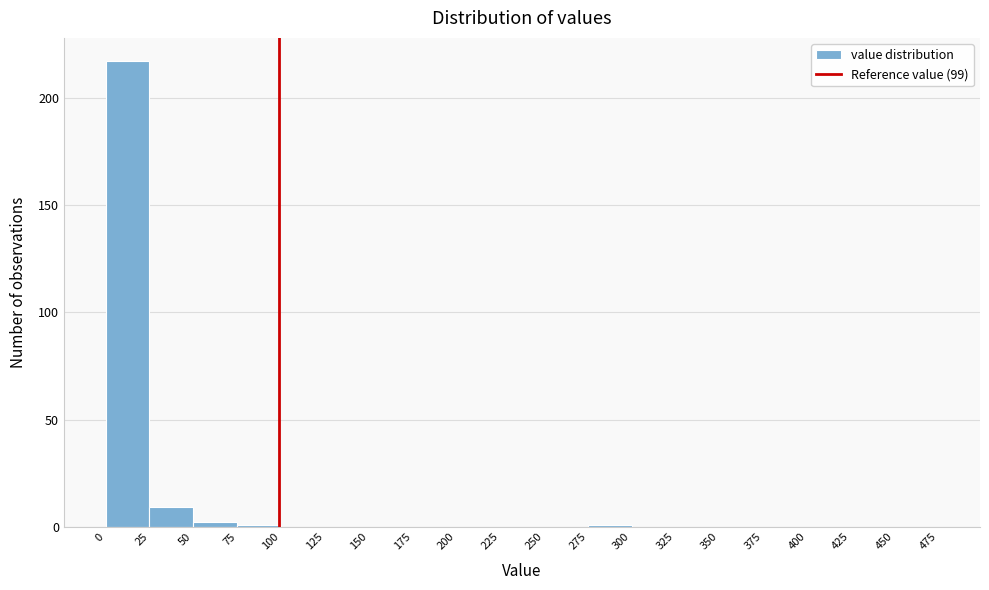

Reading left to right, transcribe this chart: for each bar, give the range it covers on the x-axis and its height. The values are not printed on the chart, so give them approximately, as read against the axis.

0 to 25: 215
25 to 50: 10
50 to 75: under 5
75 to 100: under 5
100 to 125: 0
125 to 150: 0
150 to 175: 0
175 to 200: 0
200 to 225: 0
225 to 250: 0
250 to 275: 0
275 to 300: under 5
300 to 325: 0
325 to 350: 0
350 to 375: 0
375 to 400: 0
400 to 425: 0
425 to 450: 0
450 to 475: 0